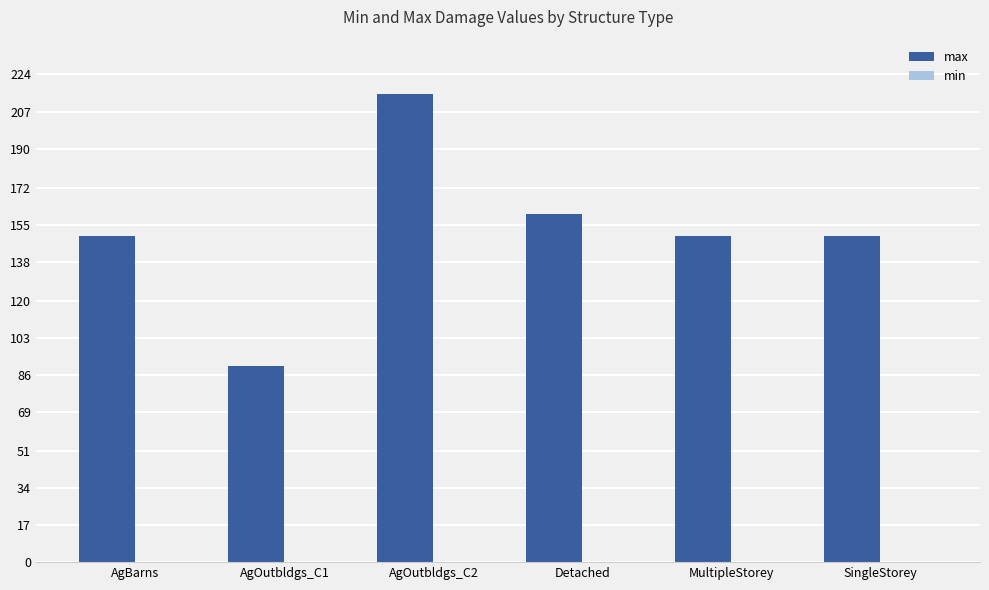

Does the chart contain any negative values?

No